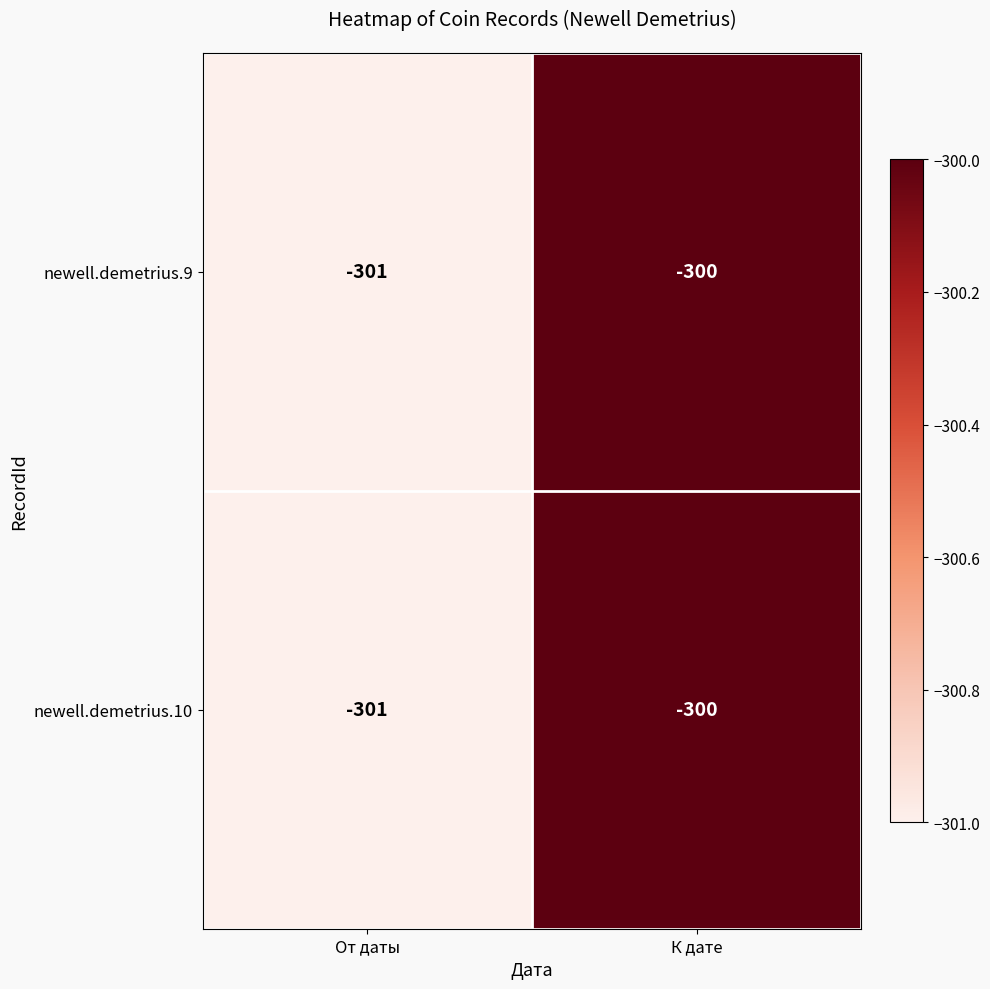

What is the sum of all newell.demetrius.10 values?

-601